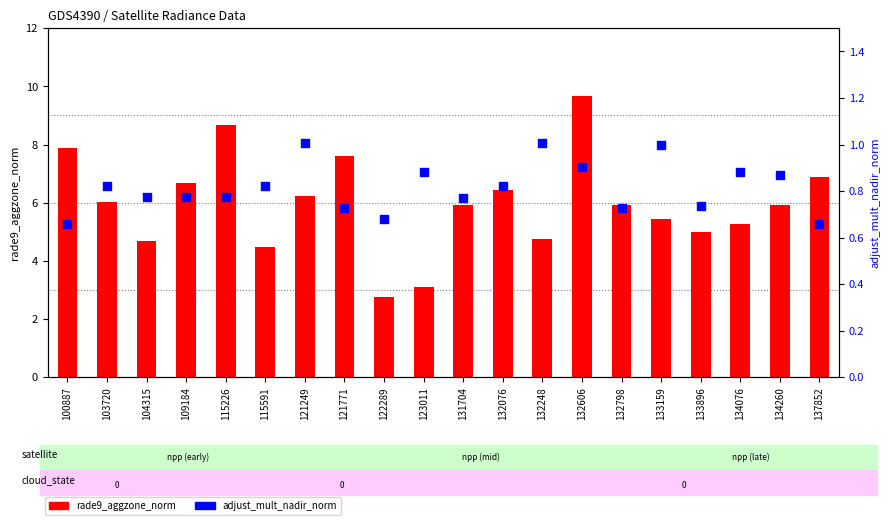

At how many categories does at least one series exceed 4?

18